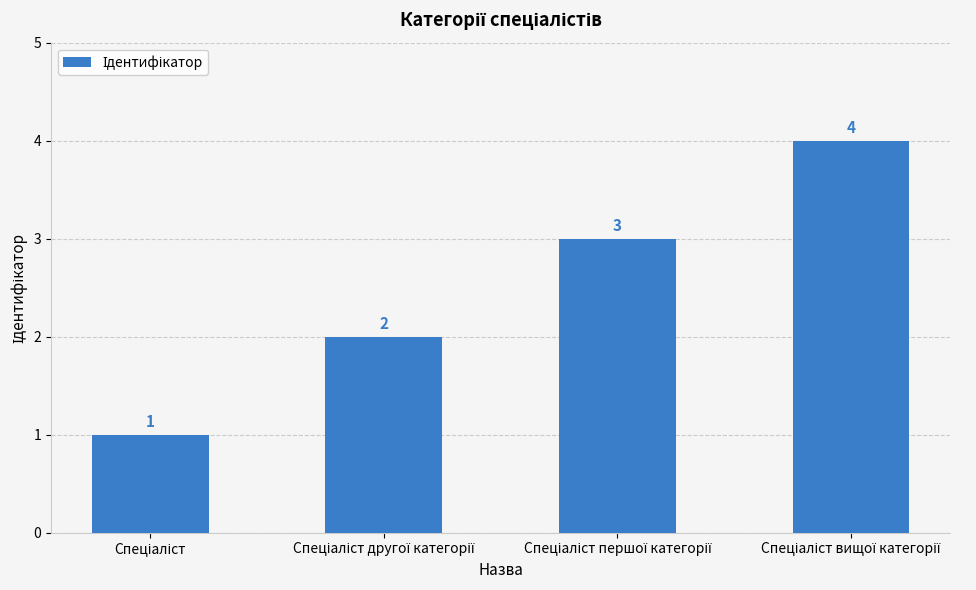

What is the sum of all values?

10